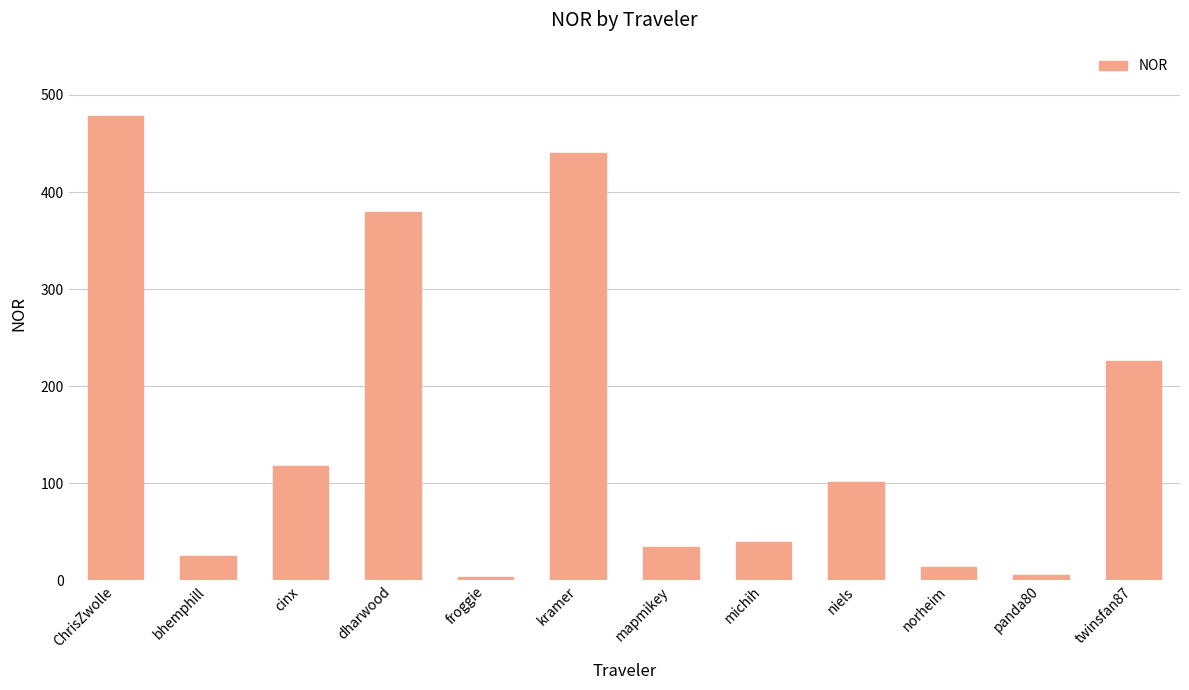

Where is the data nearest to the value 240?

twinsfan87